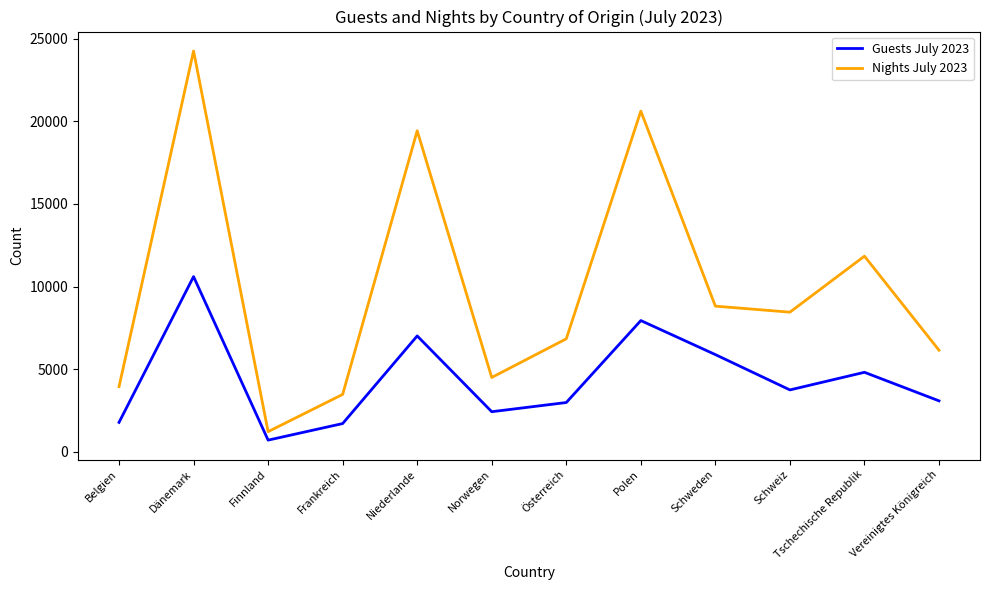

True or false: Nights July 2023 and Guests July 2023 cross at least once.

False